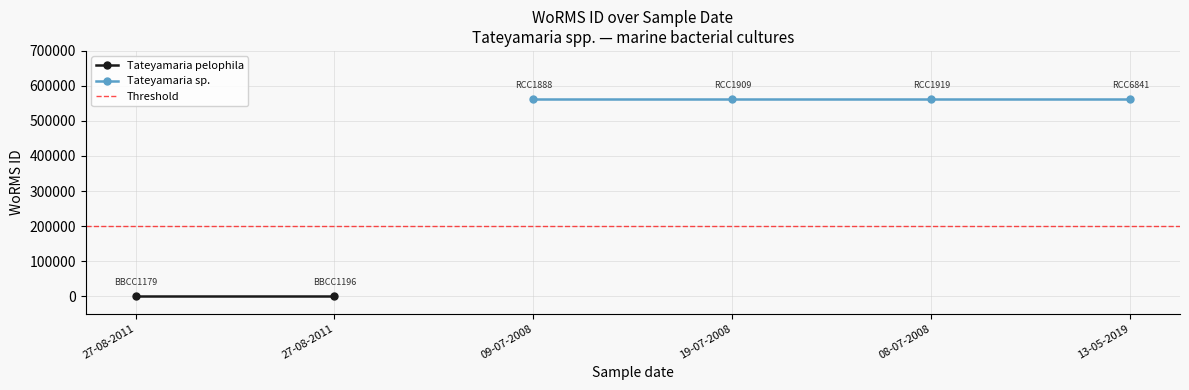

Rank the categories by value from highest to lowest.

09-07-2008, 19-07-2008, 08-07-2008, 13-05-2019, 27-08-2011, 27-08-2011